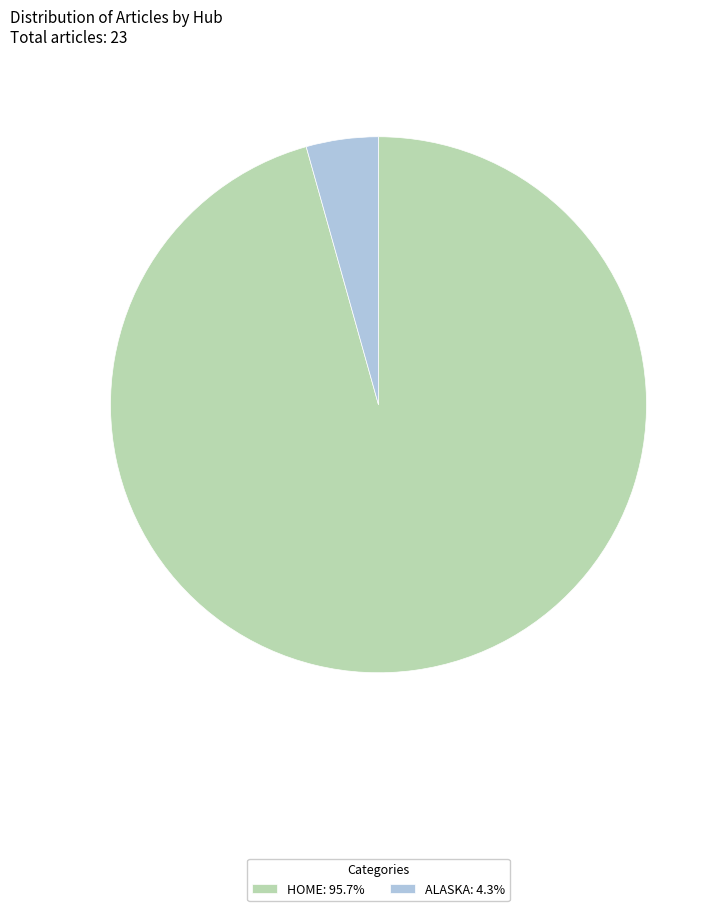

Is there a majority slice in this chart?

Yes